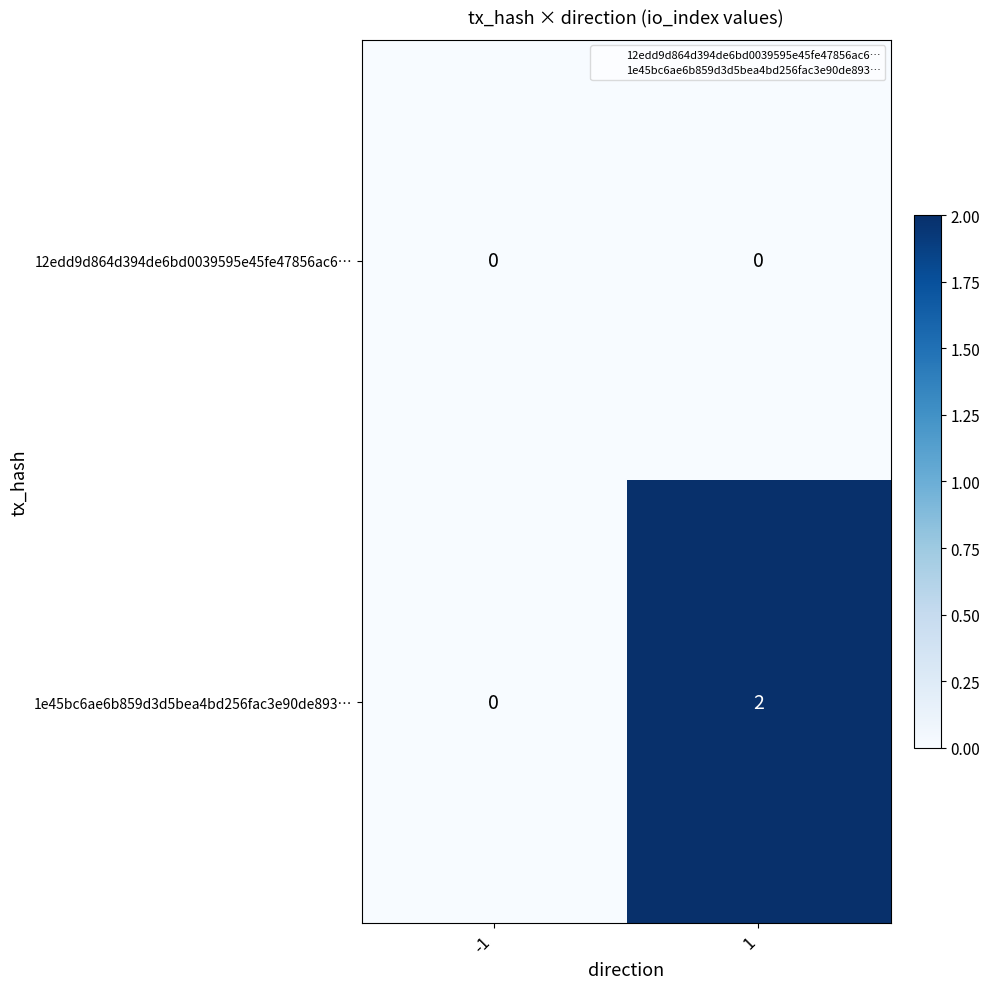

Is it true that 1e45bc6ae6b859d3d5bea4bd256fac3e90de893… equals 2 at 1?

True